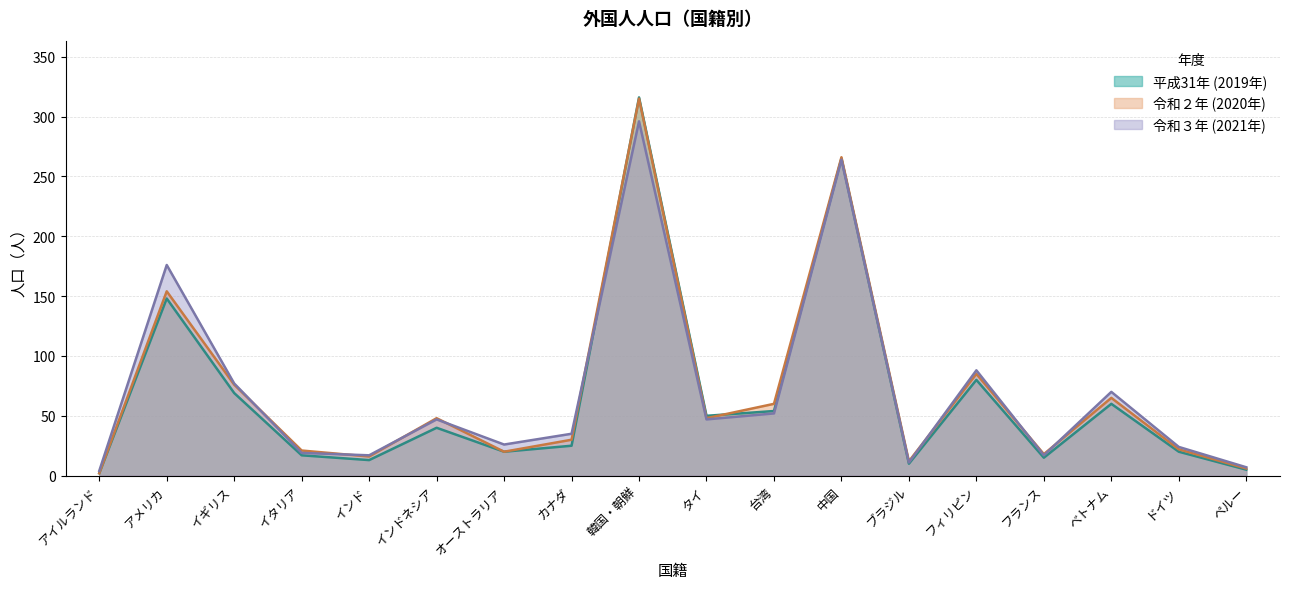

What position from the left is タイ?

10